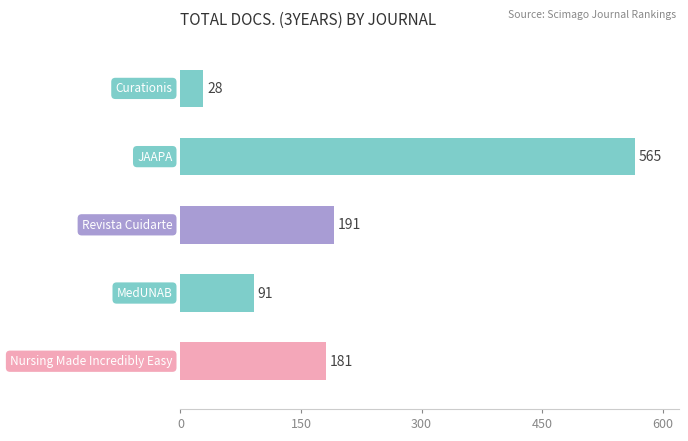

What is the maximum value shown in the chart?

565